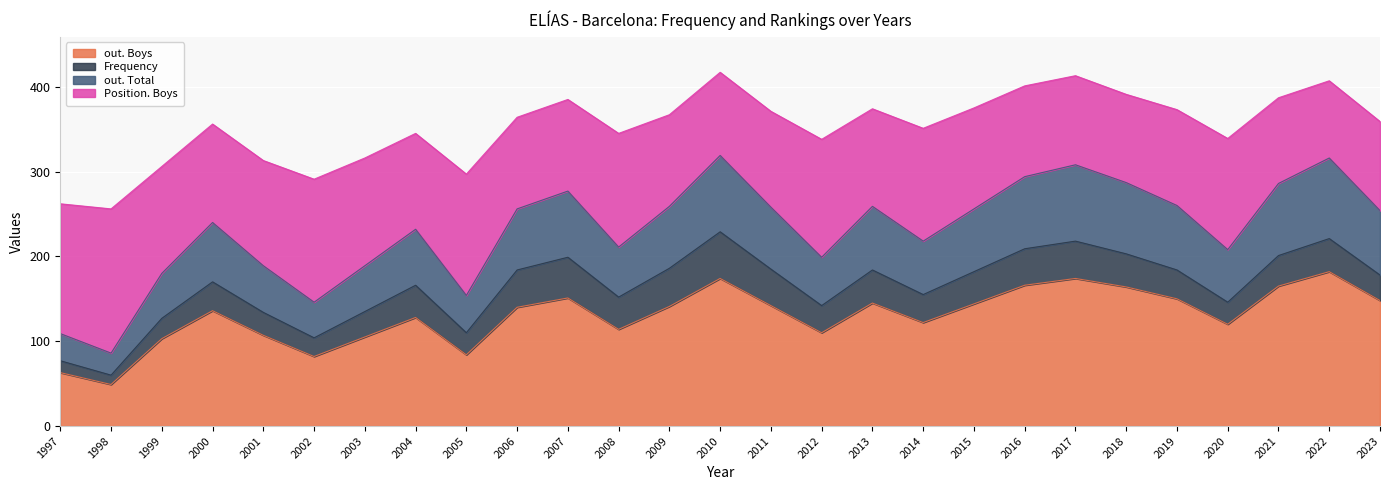

At how many categories does at least one series exceed 176?

23